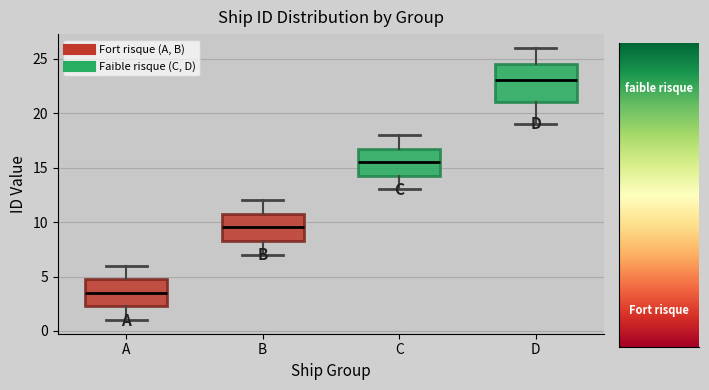

Reading left to right, transcribe this box plot: for each box, give where its median line is, the range the box spans, and where its two whiskers end, as read against the y-axis. The values are not printed on the chart, so give them approximately, as read against the axis.

A: median 3.5, box 2.5 to 5.0, whiskers 1.0 to 6.0
B: median 9.5, box 8.5 to 11.0, whiskers 7.0 to 12.0
C: median 15.5, box 14.5 to 17.0, whiskers 13.0 to 18.0
D: median 23.0, box 21.0 to 24.5, whiskers 19.0 to 26.0